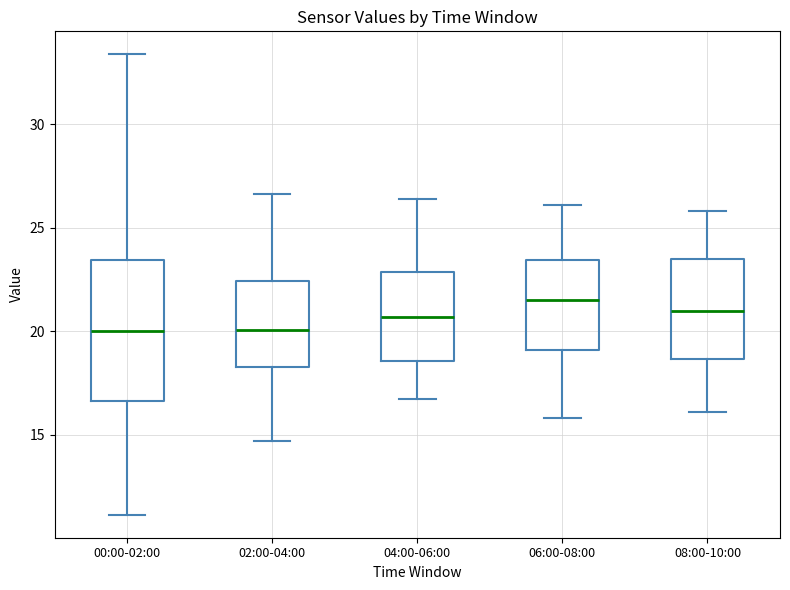

Which box is the tallest, from its lower edge to its upper edge?

00:00-02:00